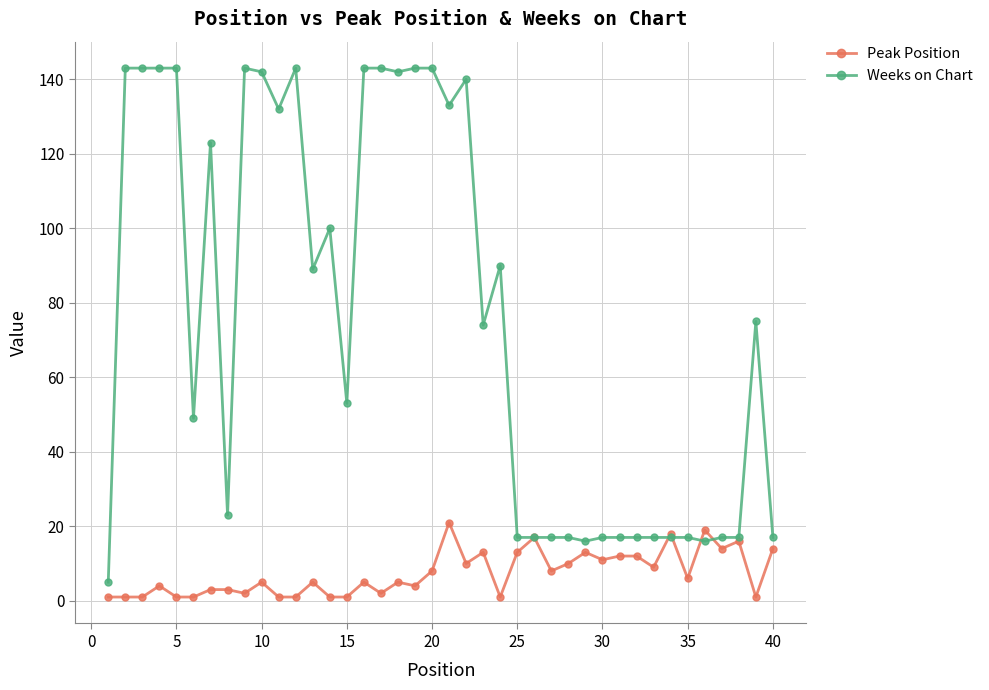

Which series has the largest range (max minus min)?

Weeks on Chart